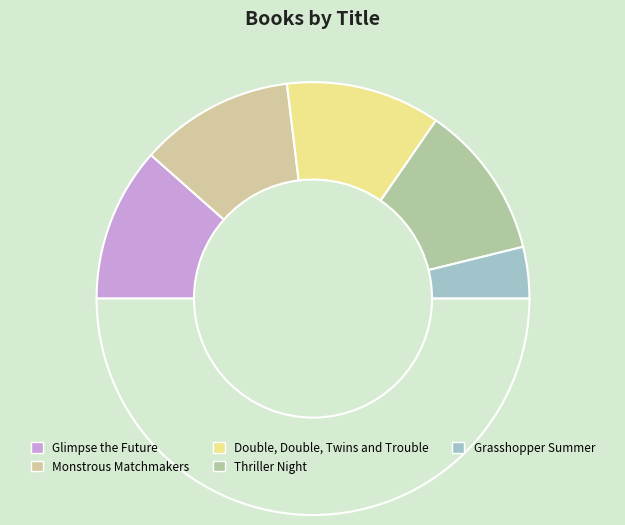

How many slices are in this pie chart?

6